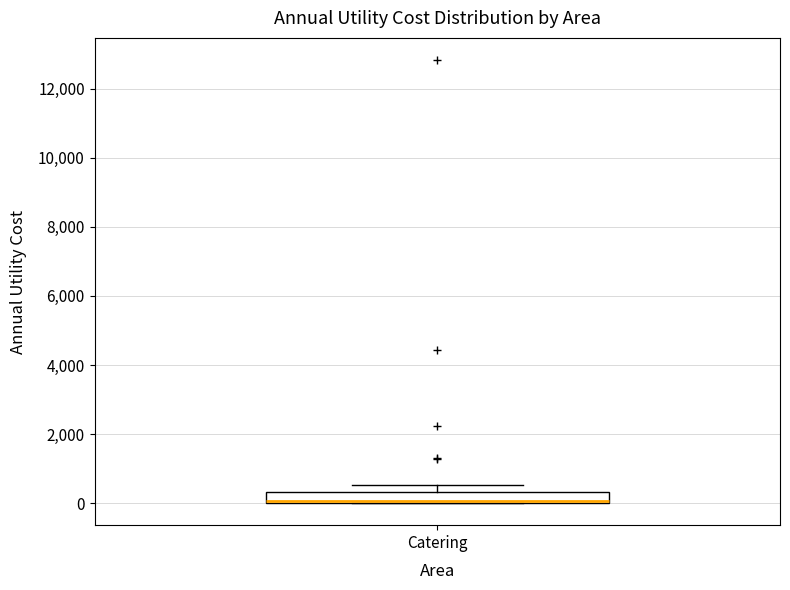

Read this box plot against the y-axis: the position of the median line, the range covered by the box, and the ends of both whiskers. The values are not printed on the chart, so give them approximately, as read against the axis.

median 0 (drawn on the box's lower edge), box 0 to 400, whiskers 0 to 600